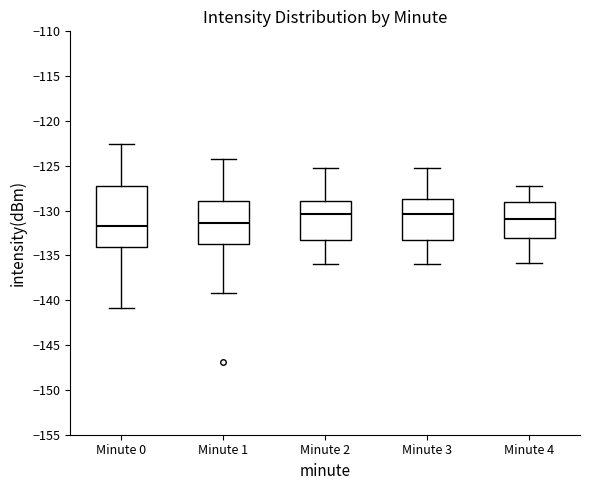

Reading left to right, transcribe this box plot: for each box, give where its median line is, the range the box spans, and where its two whiskers end, as read against the y-axis. The values are not printed on the chart, so give them approximately, as read against the axis.

Minute 0: median -131.5, box -134.0 to -127.5, whiskers -141.0 to -122.5
Minute 1: median -131.5, box -133.5 to -129.0, whiskers -139.0 to -124.5
Minute 2: median -130.5, box -133.5 to -129.0, whiskers -136.0 to -125.5
Minute 3: median -130.5, box -133.5 to -128.5, whiskers -136.0 to -125.5
Minute 4: median -131.0, box -133.0 to -129.0, whiskers -136.0 to -127.0